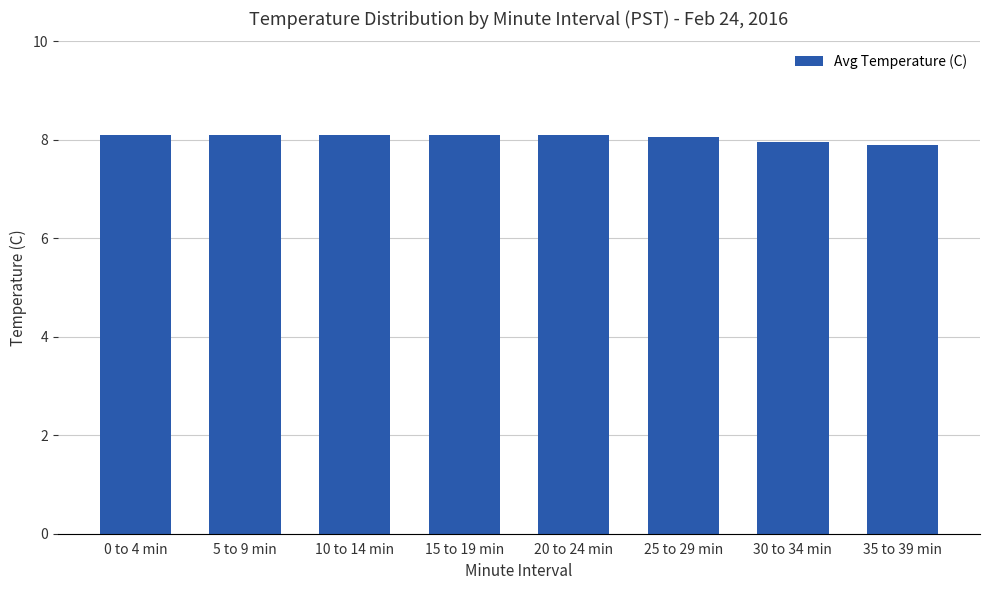

What is the greatest value displayed?

8.1